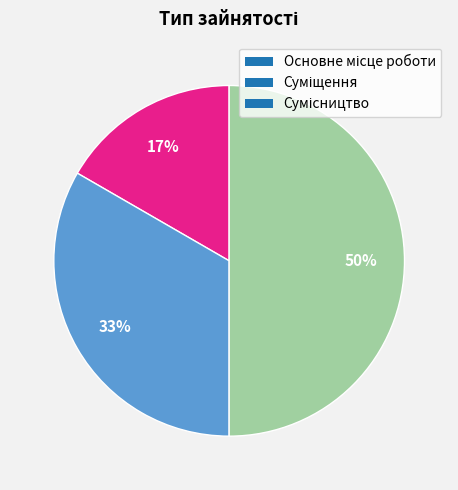

To the nearest percent, what is the average slice percentage?

33%